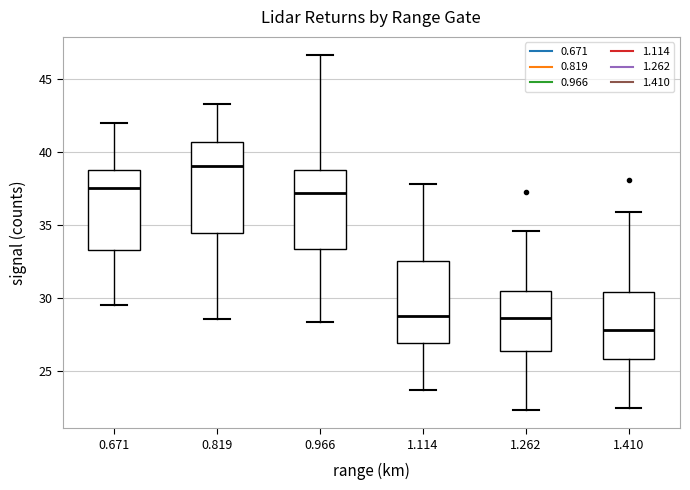

Where does the upper whisker of the box at x = 0.671 end on the y-axis? The values are not printed on the chart, so give them approximately, as read against the axis.

42.0